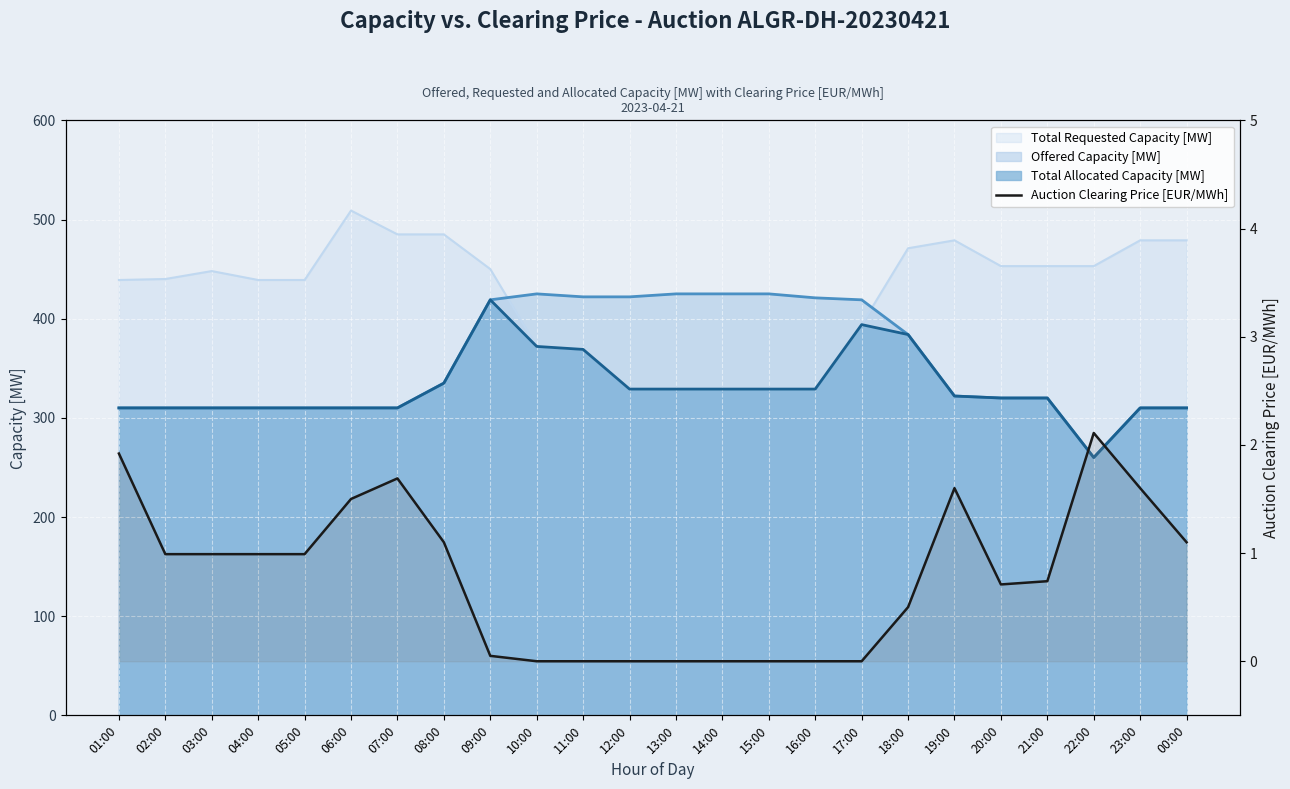

True or false: the data shows 1.8 at 00:00.

False